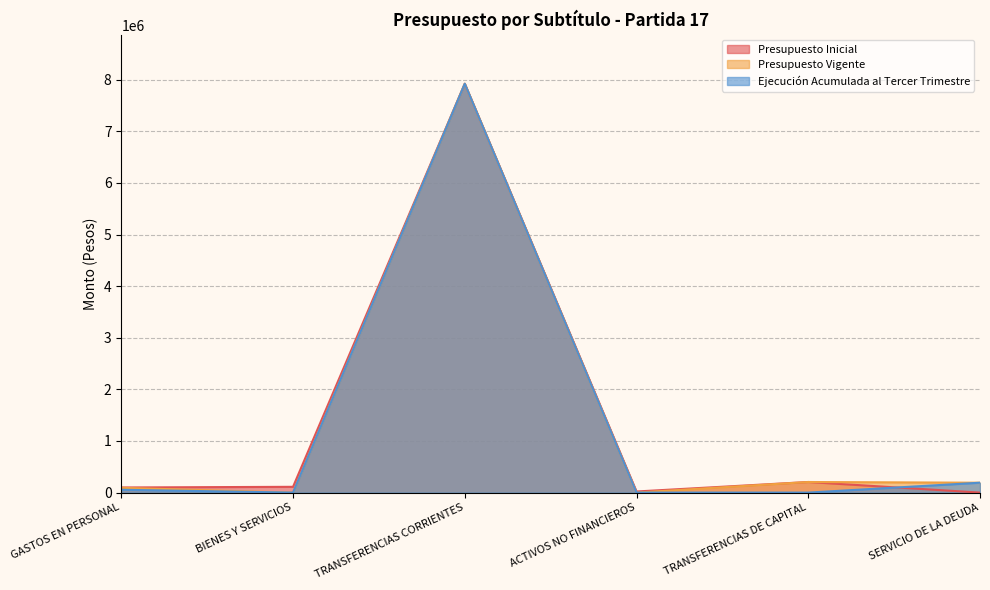

The Presupuesto Inicial series shows 13962101 at TRANSFERENCIAS CORRIENTES. True or false?

False